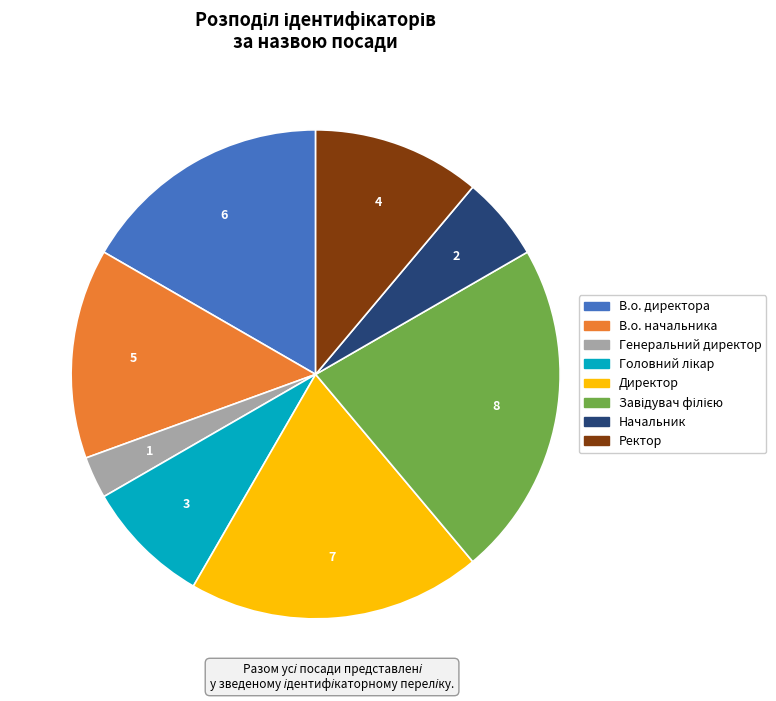

Count the number of slices in the pie.

8